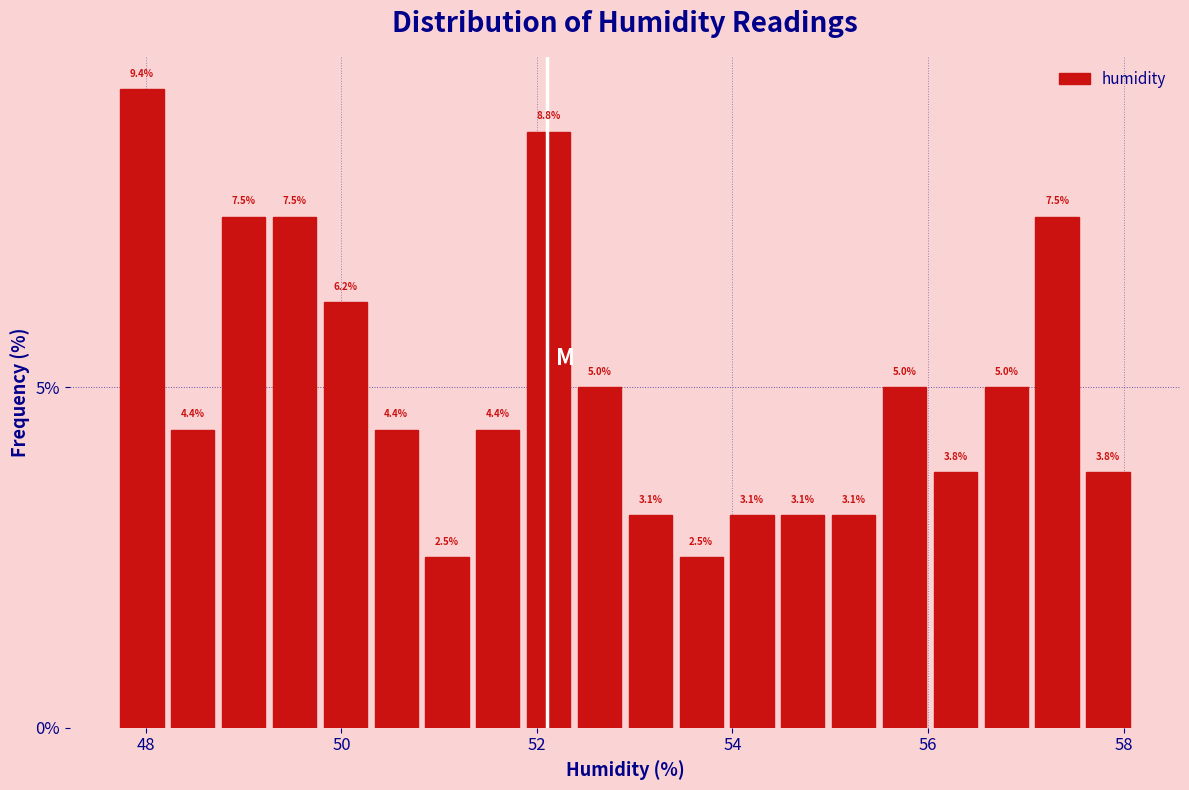

Around what value on the x-axis is the tallest bar? Give the approximate position of its centre, as read against the axis.

48.0